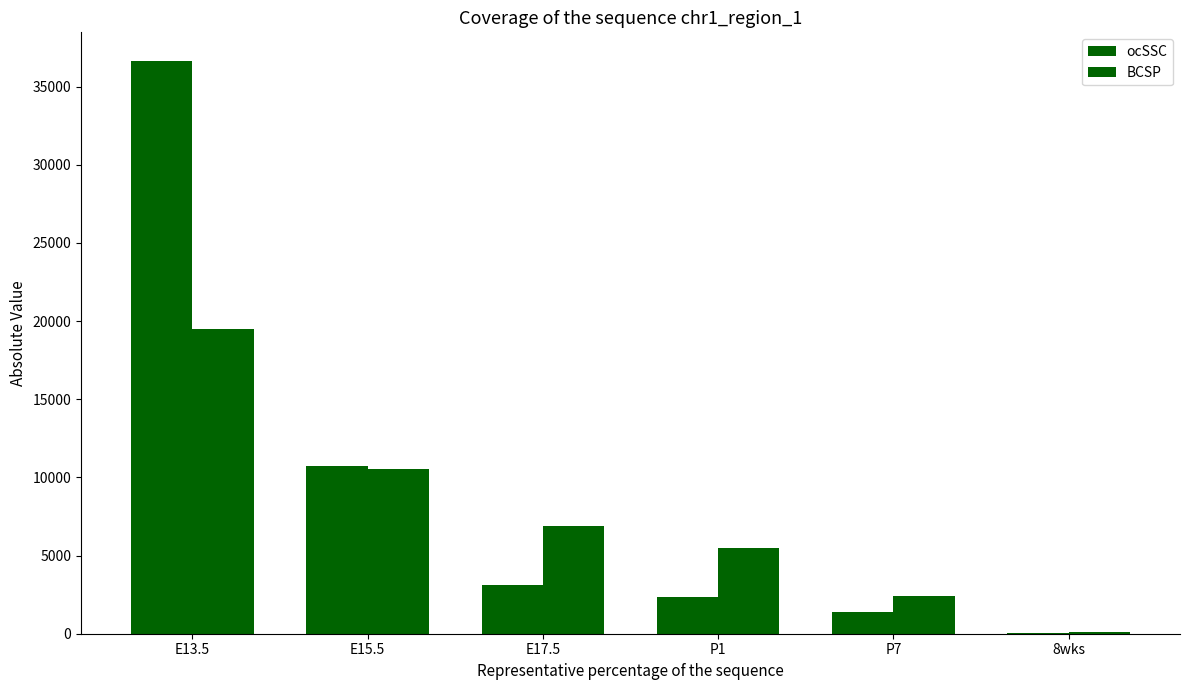

What is the difference between the ocSSC values at P7 and E17.5?

1770